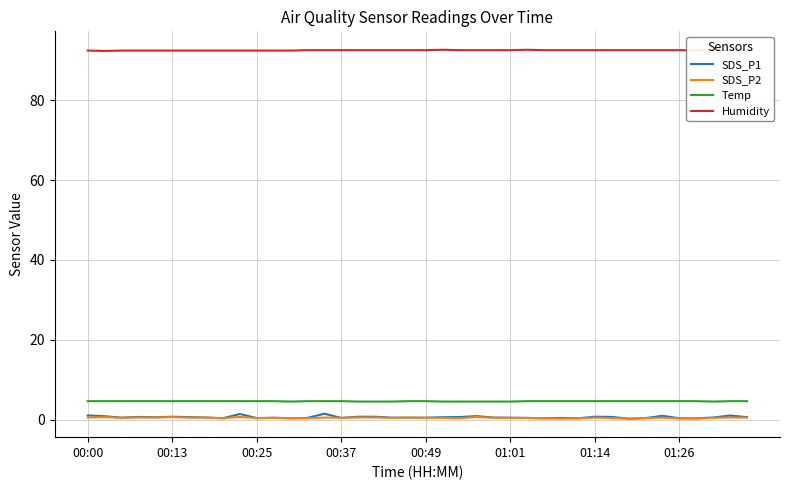

True or false: Temp and SDS_P2 intersect in this chart.

False